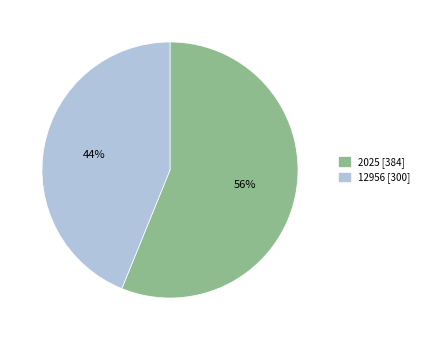

What is the ratio of the value at 2025 [384] to the value at 12956 [300]?

1.3